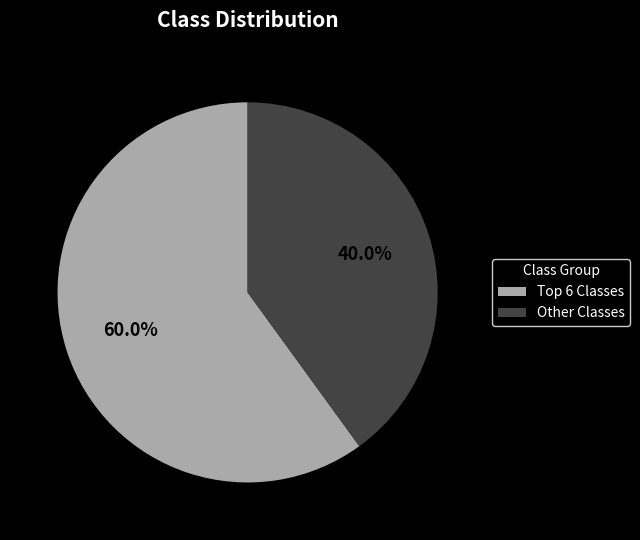

How much of the chart is everything except Other Classes?

60.0%